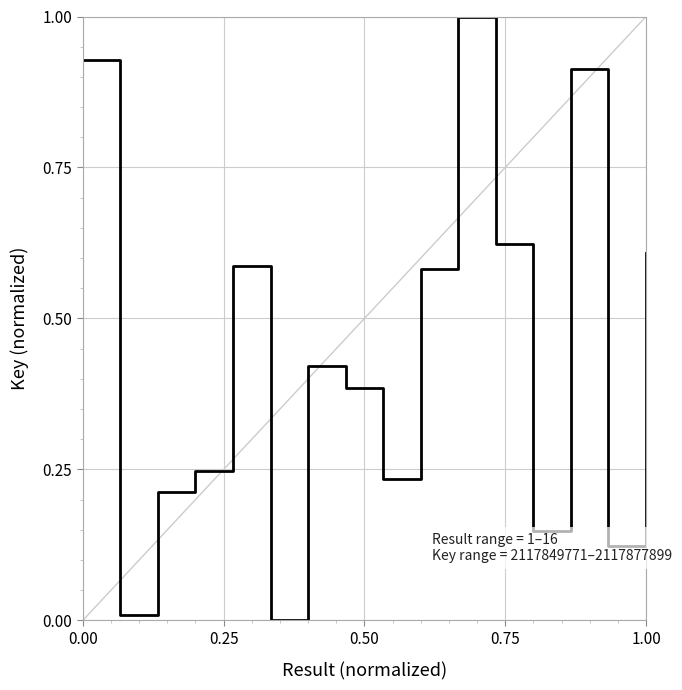

What is the maximum value shown in the chart?

1.0